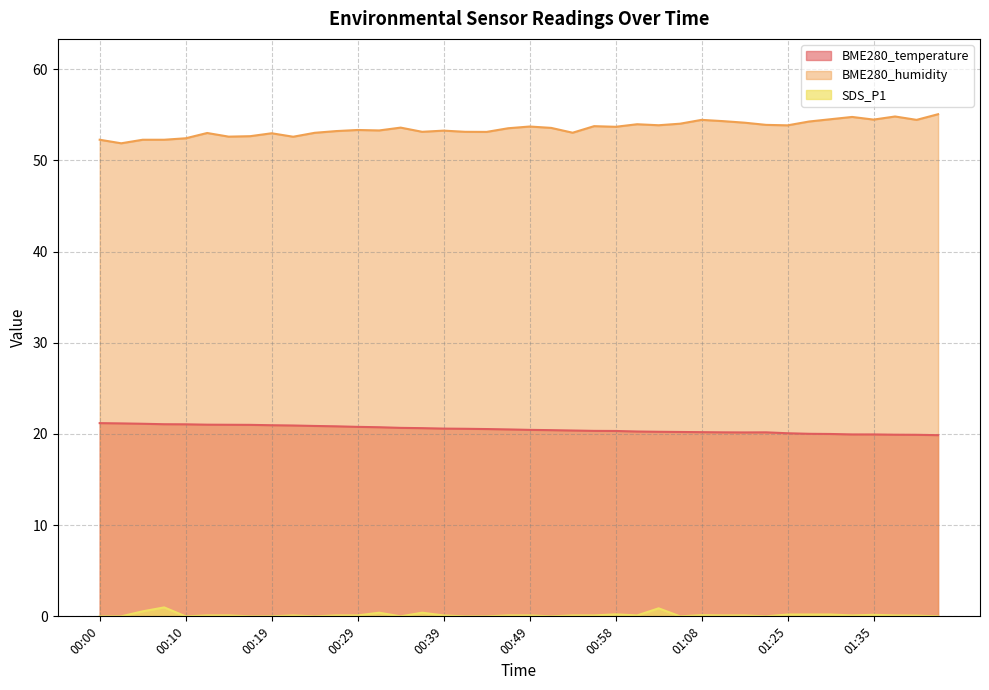

What is the total value across all series at 00:10?

73.5